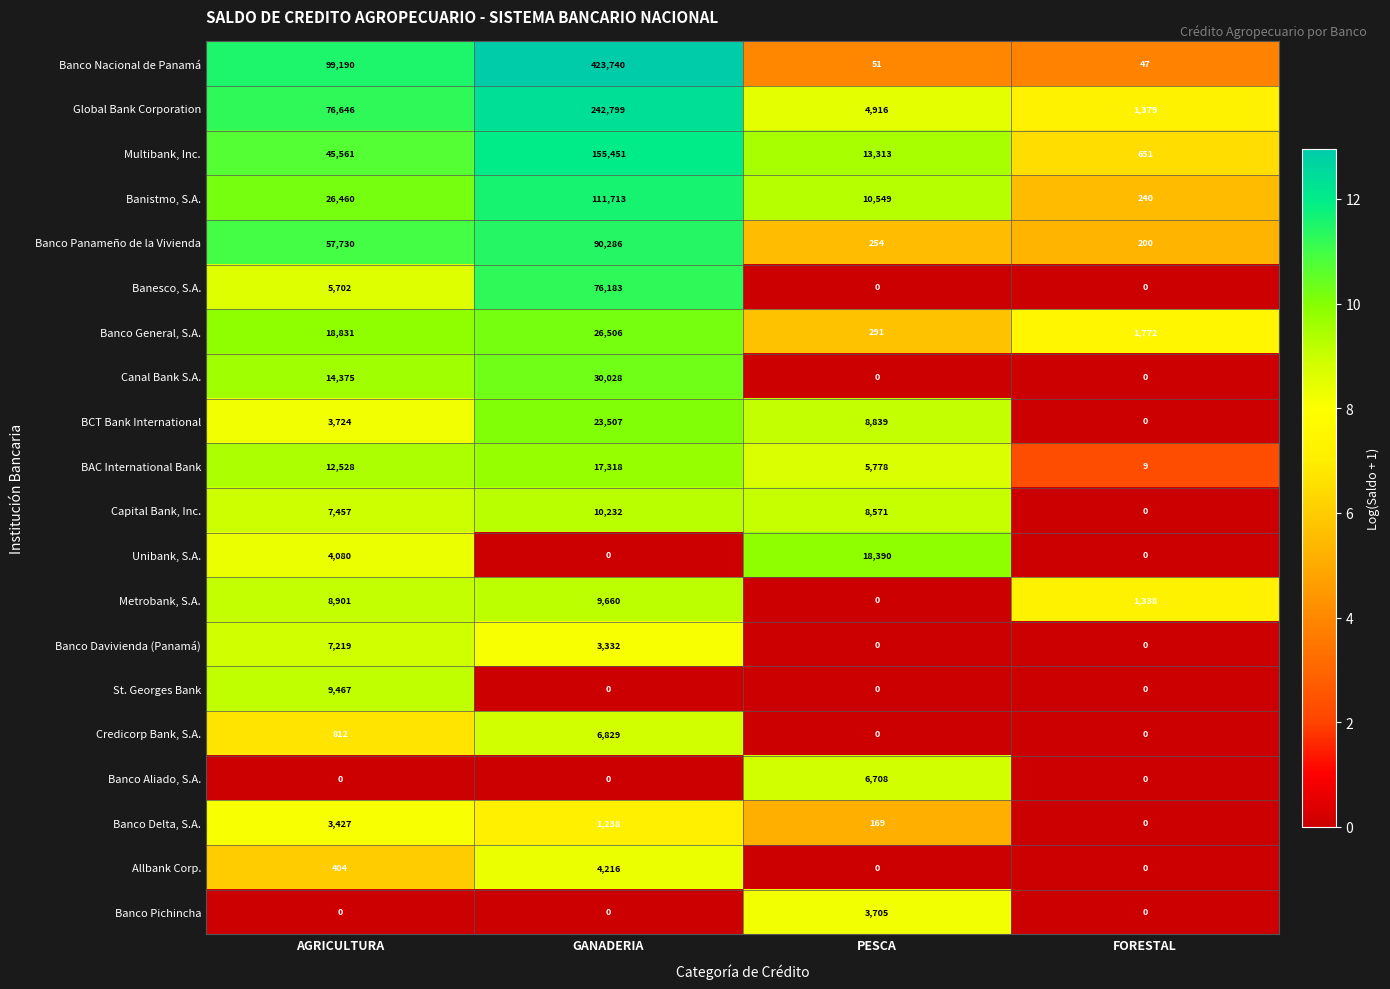

List the series in order of their peak value, highest first.

Banco Nacional de Panamá, Global Bank Corporation, Multibank, Inc., Banistmo, S.A., Banco Panameño de la Vivienda, Banesco, S.A., Canal Bank S.A., Banco General, S.A., BCT Bank International, Unibank, S.A., BAC International Bank, Capital Bank, Inc., Metrobank, S.A., St. Georges Bank, Banco Davivienda (Panamá), Credicorp Bank, S.A., Banco Aliado, S.A., Allbank Corp., Banco Pichincha, Banco Delta, S.A.